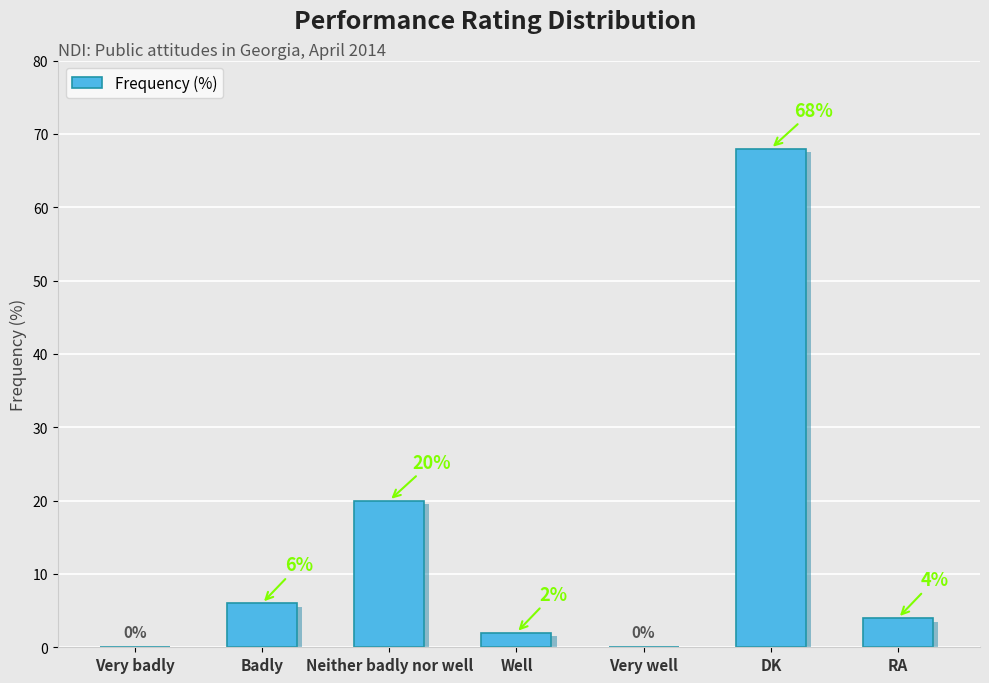

Which has a higher value, Well or Badly?

Badly